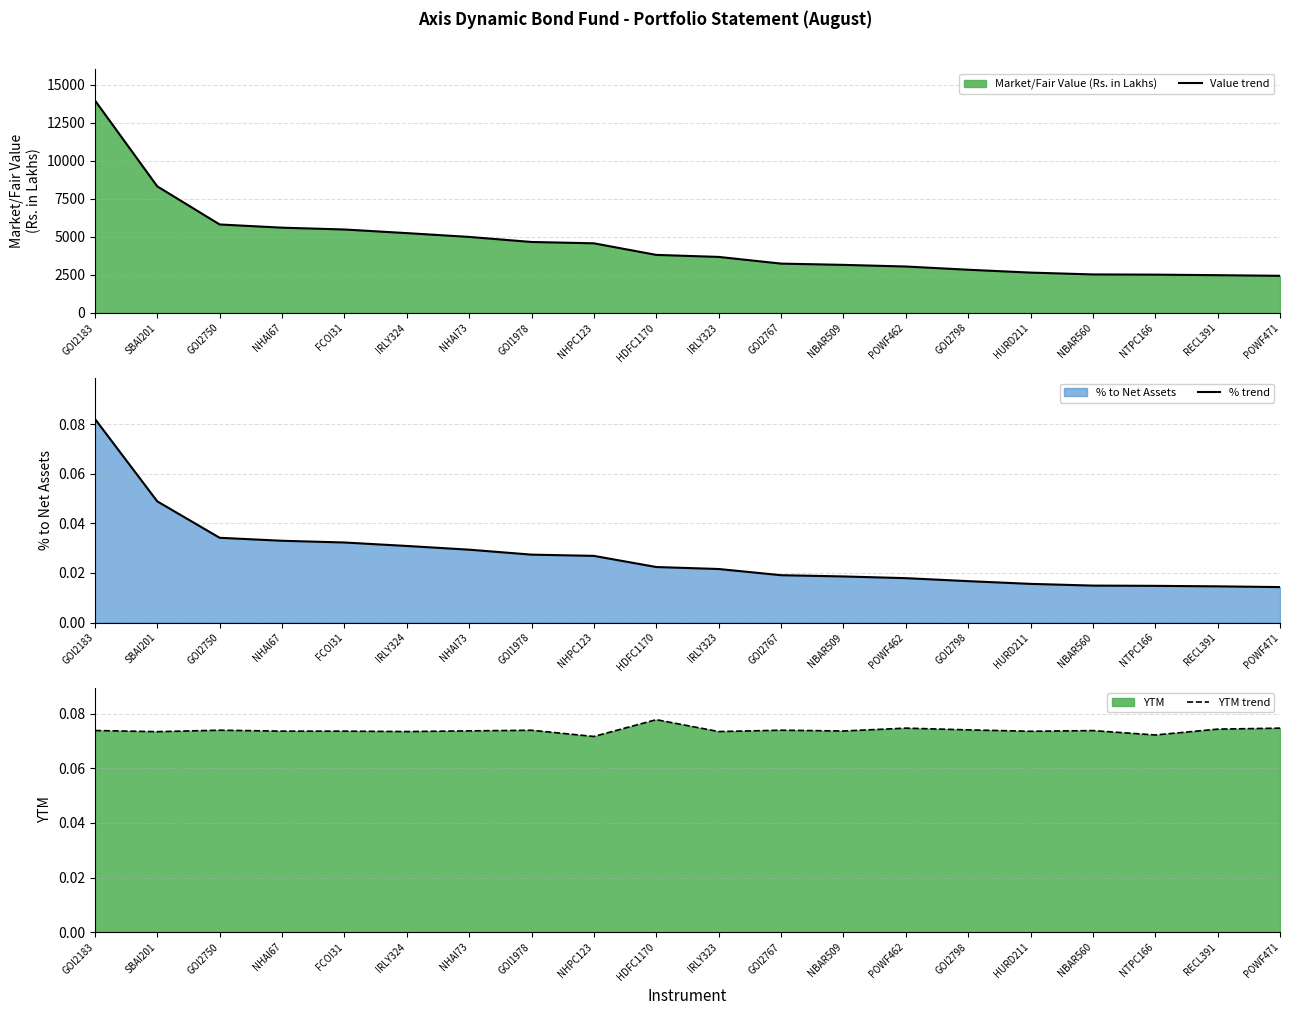

Read the Value trend value at NHPC123.

4571.4